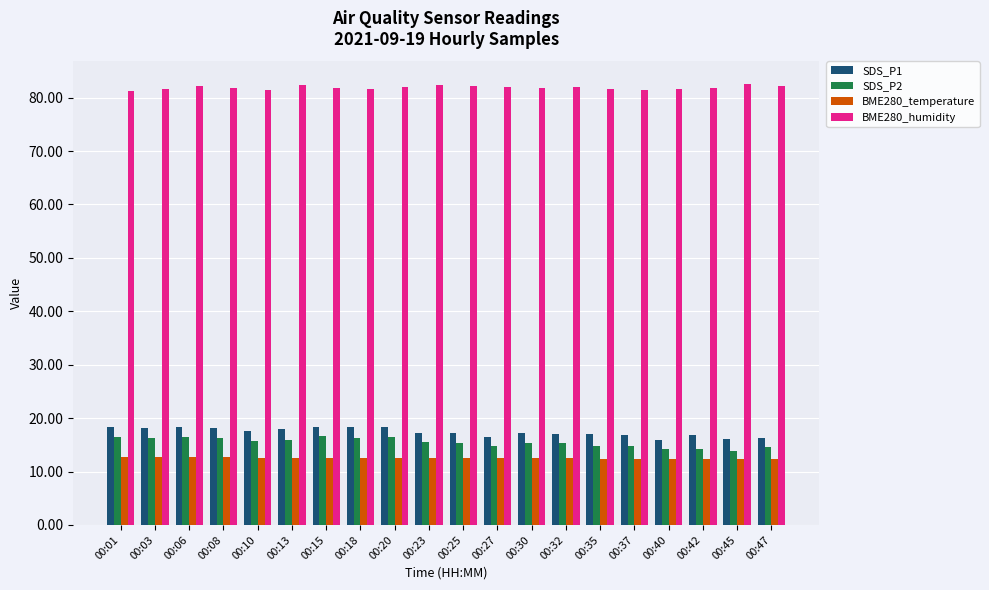

What is the spread (max minus min) of values at 00:01?

68.4